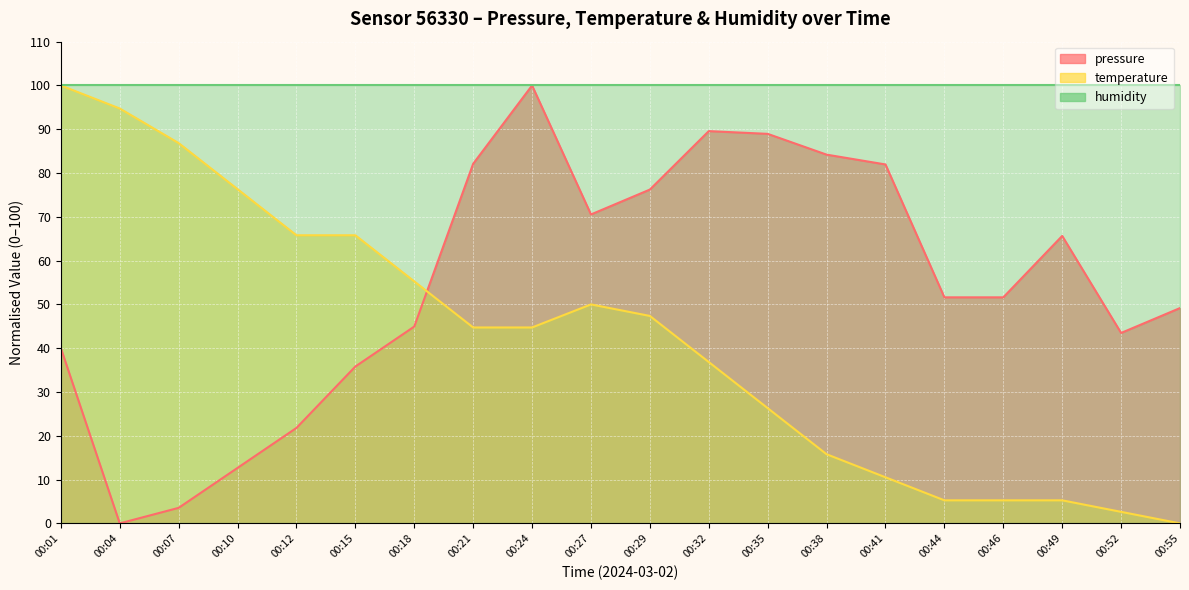

Between 00:41 and 00:35, which is larger?

00:35